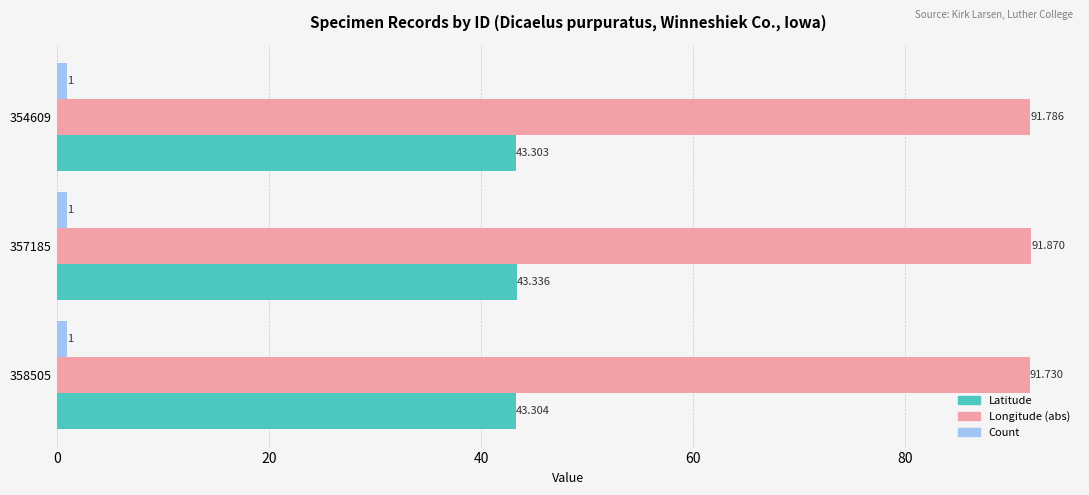

Which series has the largest total across all categories?

Longitude (abs)